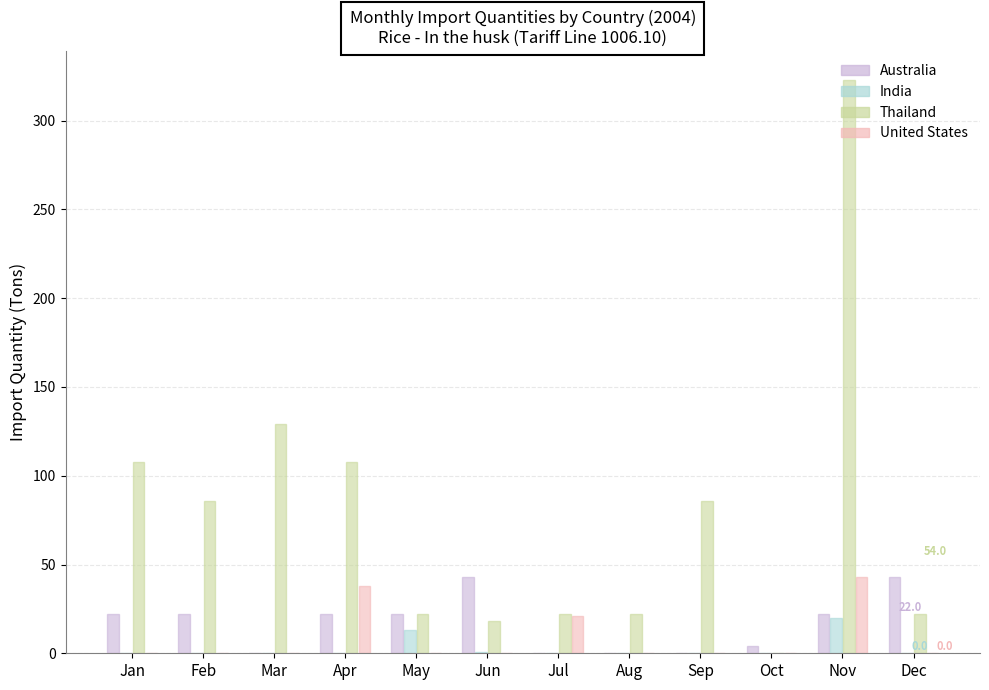

Between Apr and Sep, which series saw the biggest shift?

United States